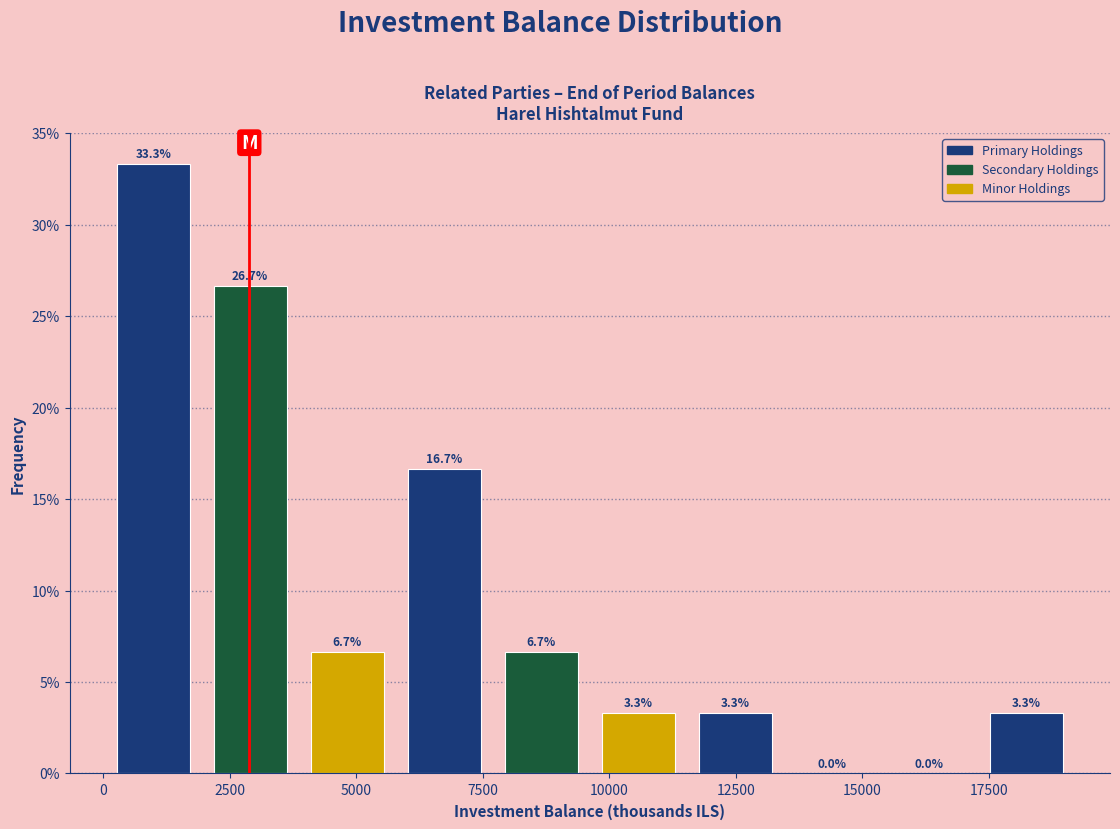

Read against the x-axis, roughly where is the centre of the tallest bar?

1000